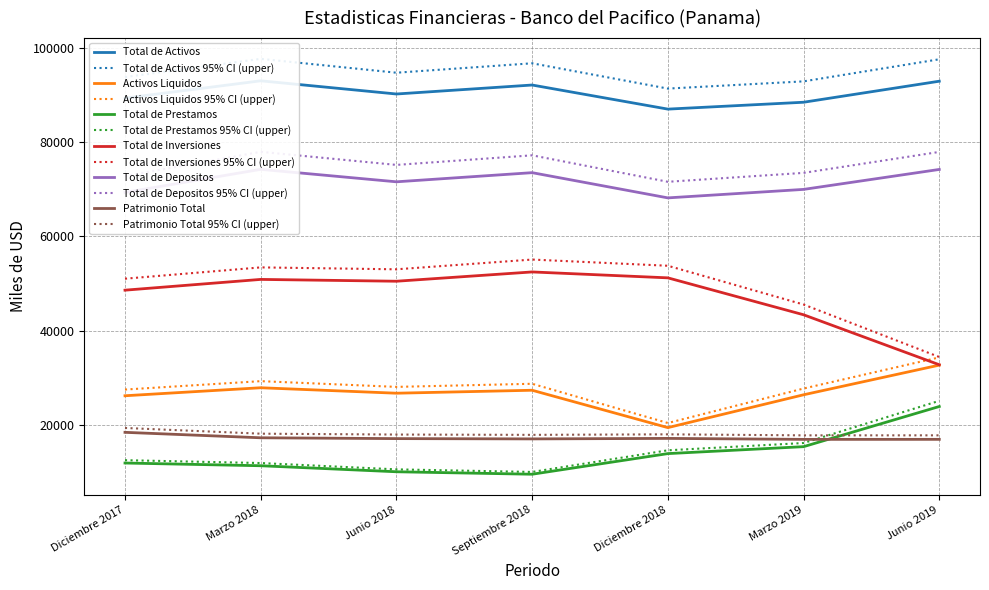

What is the value of the Total de Inversiones point at the 5th from the left?

51227.1